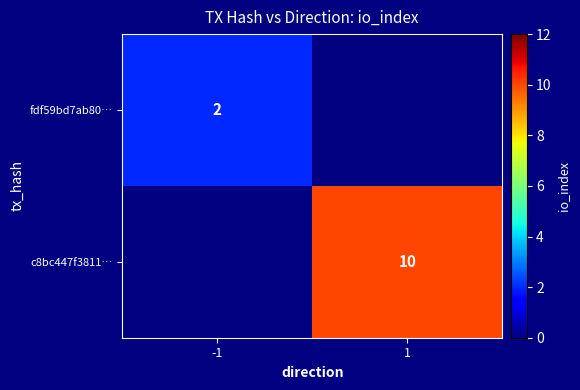

What is the minimum value shown in the chart?

2.0